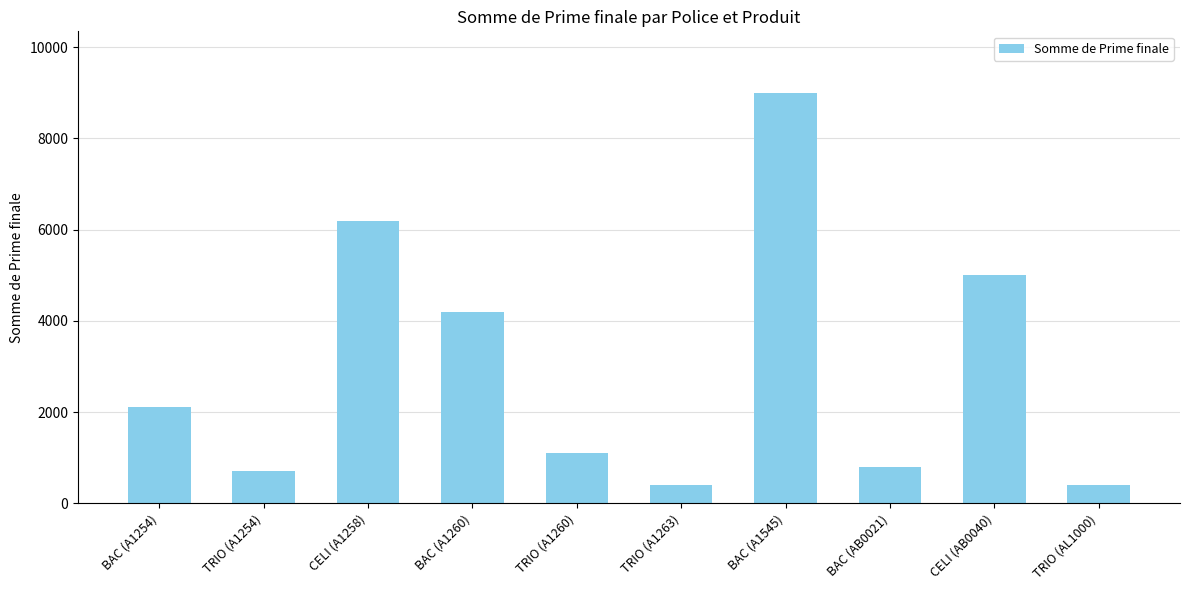

What value does the data have at TRIO (AL1000), to the nearest 10?

400